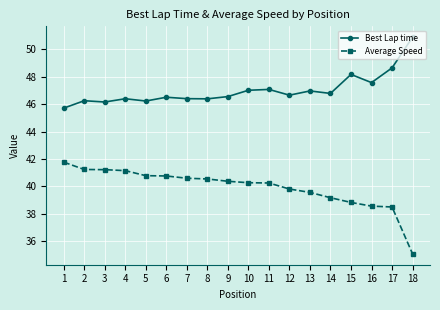

Rank the series by their maximum value, from highest to lowest.

Best Lap time, Average Speed